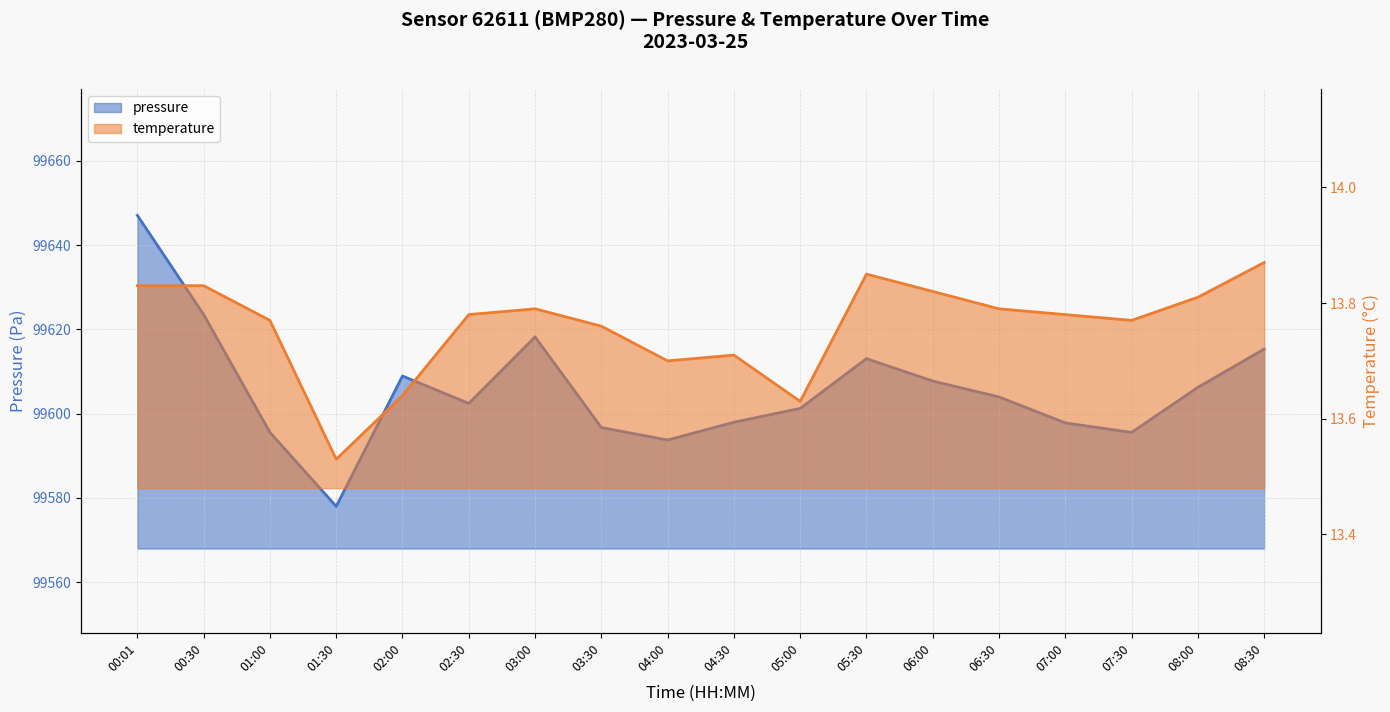

Read the pressure value at 03:30.

99596.7